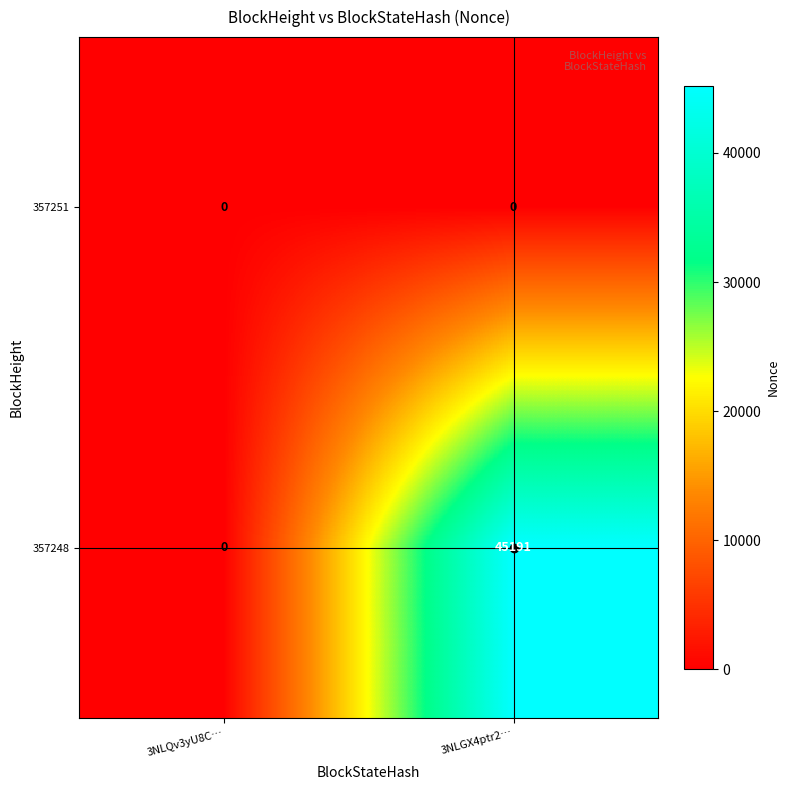

At 3NLGX4ptr2…, list the series in order from smallest to largest.

357251, 357248